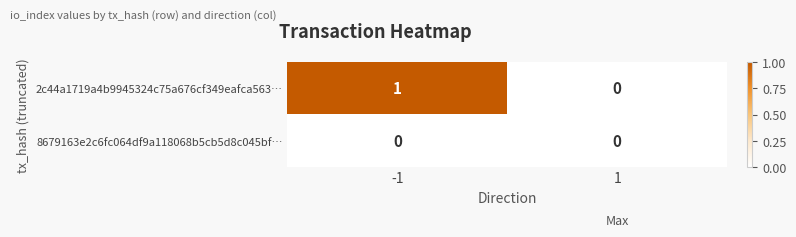

Which series has the largest total across all categories?

2c44a1719a4b9945324c75a676cf349eafca563…